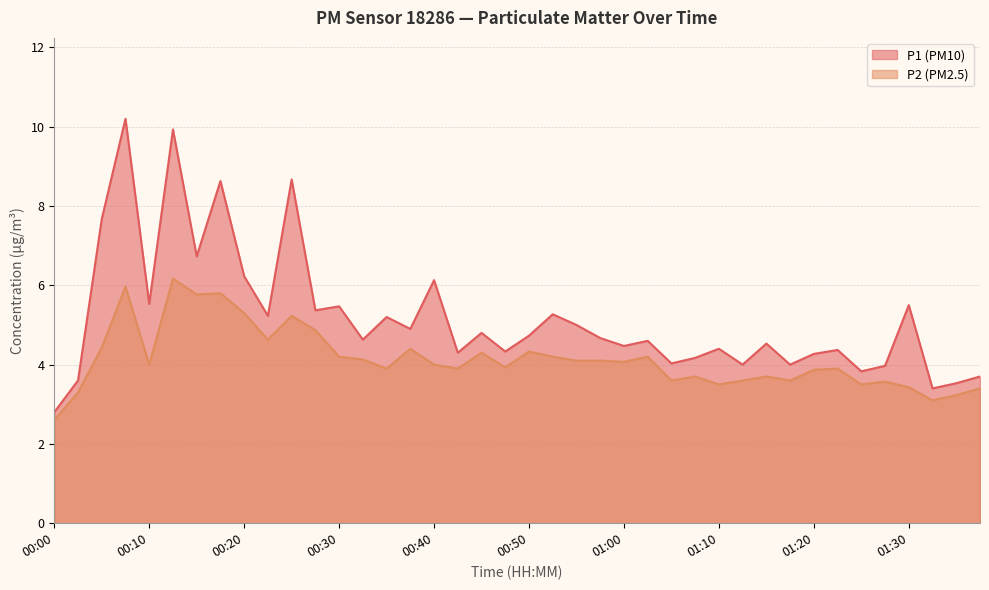

What is the label of the 8th point from the right?

01:20